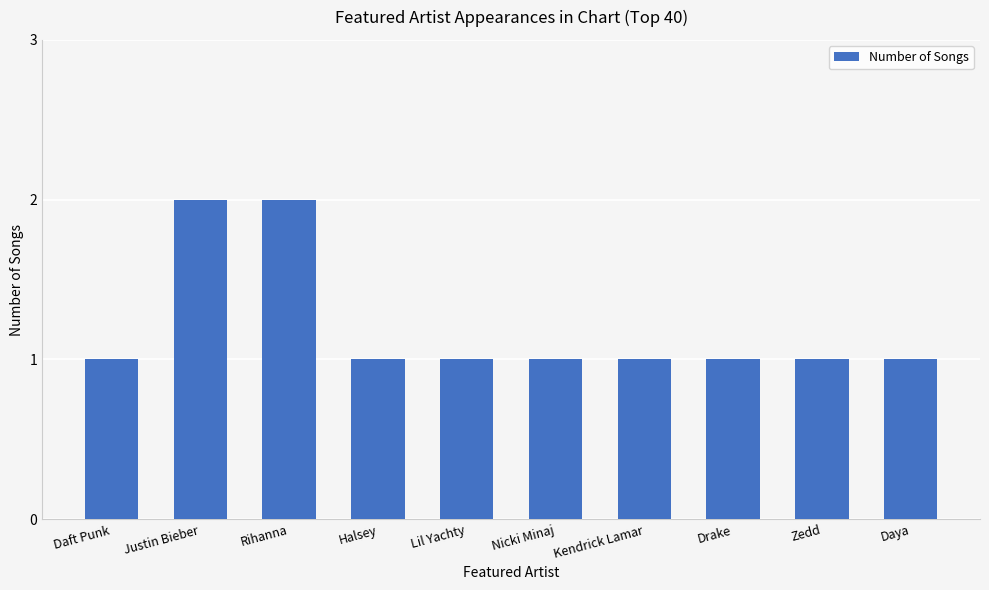

What is the change in value from Daft Punk to Justin Bieber?

+1